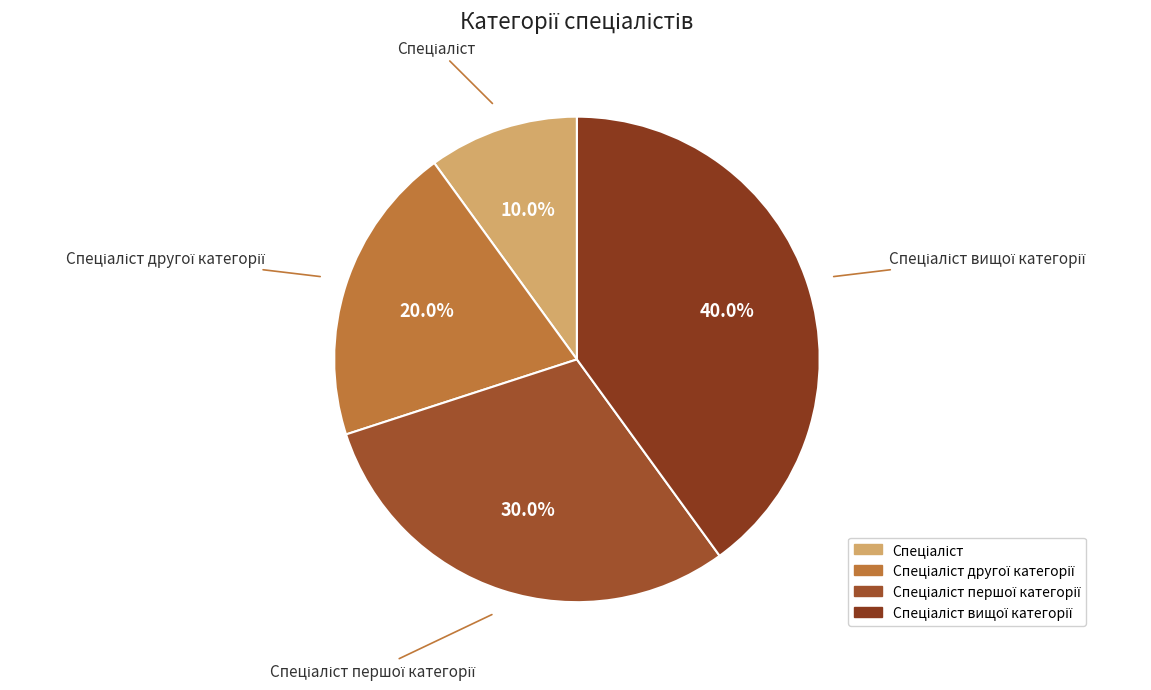

Is there any slice that represents more than half of the pie?

No